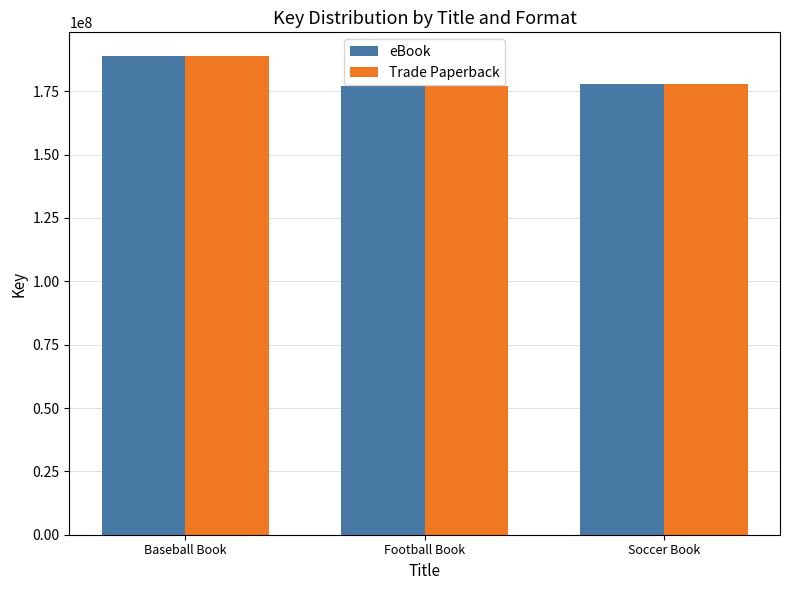

The value of Trade Paperback at Football Book is 258502707. True or false?

False